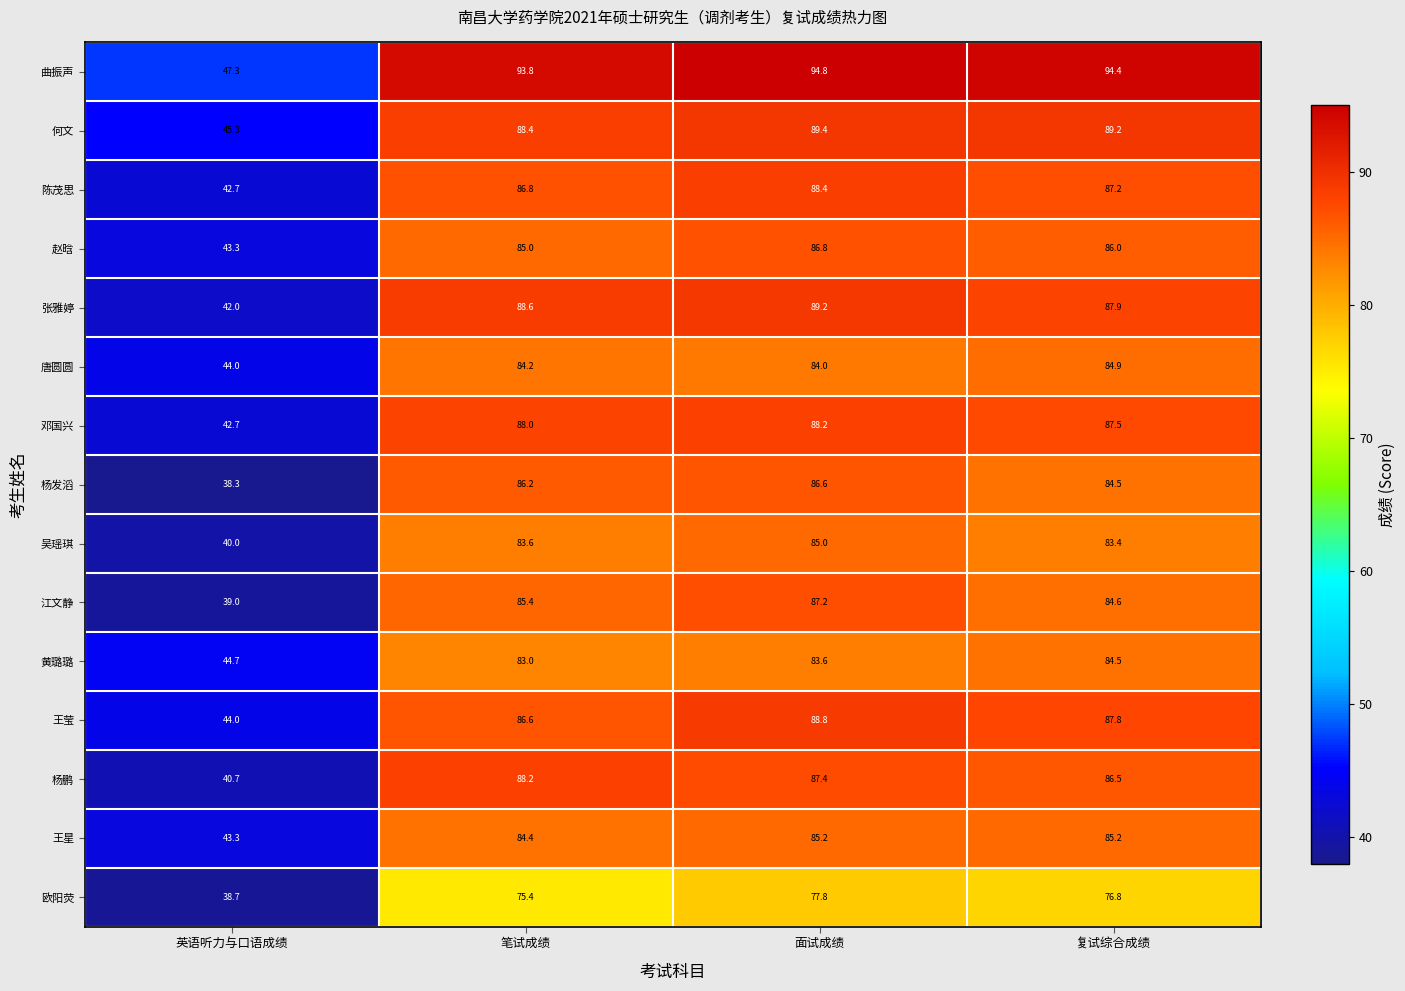

Rank the categories by 江文静 value from highest to lowest.

面试成绩, 笔试成绩, 复试综合成绩, 英语听力与口语成绩